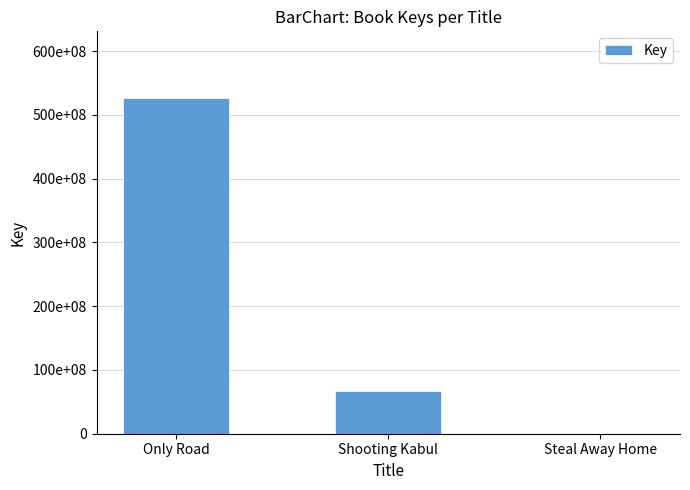

Are the bars horizontal?

No